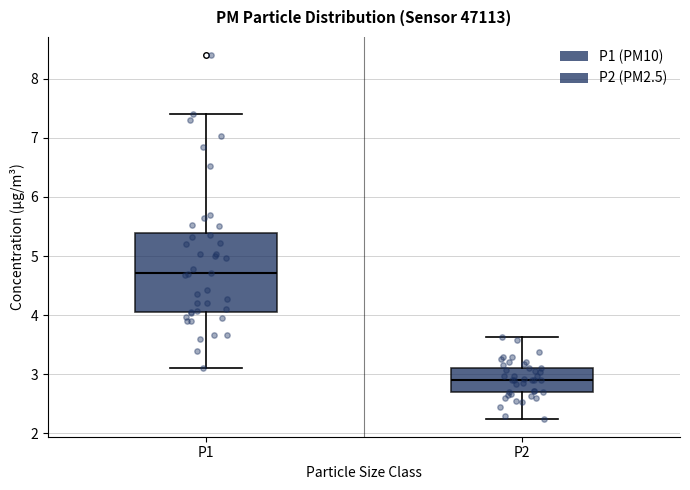

Reading left to right, read every box against the y-axis: the position of its median line, the range the box covers, and the ends of its whiskers. The values are not printed on the chart, so give them approximately, as read against the axis.

P1: median 4.7, box 4.0 to 5.4, whiskers 3.1 to 7.4
P2: median 2.9, box 2.7 to 3.1, whiskers 2.3 to 3.6